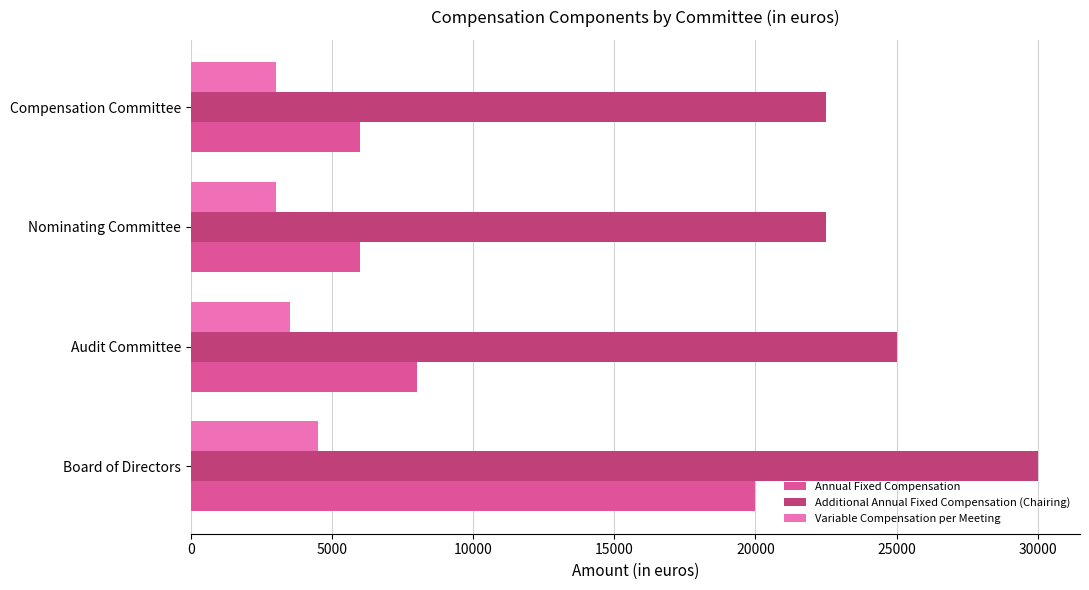

Rank the series by their maximum value, from highest to lowest.

Additional Annual Fixed Compensation (Chairing), Annual Fixed Compensation, Variable Compensation per Meeting